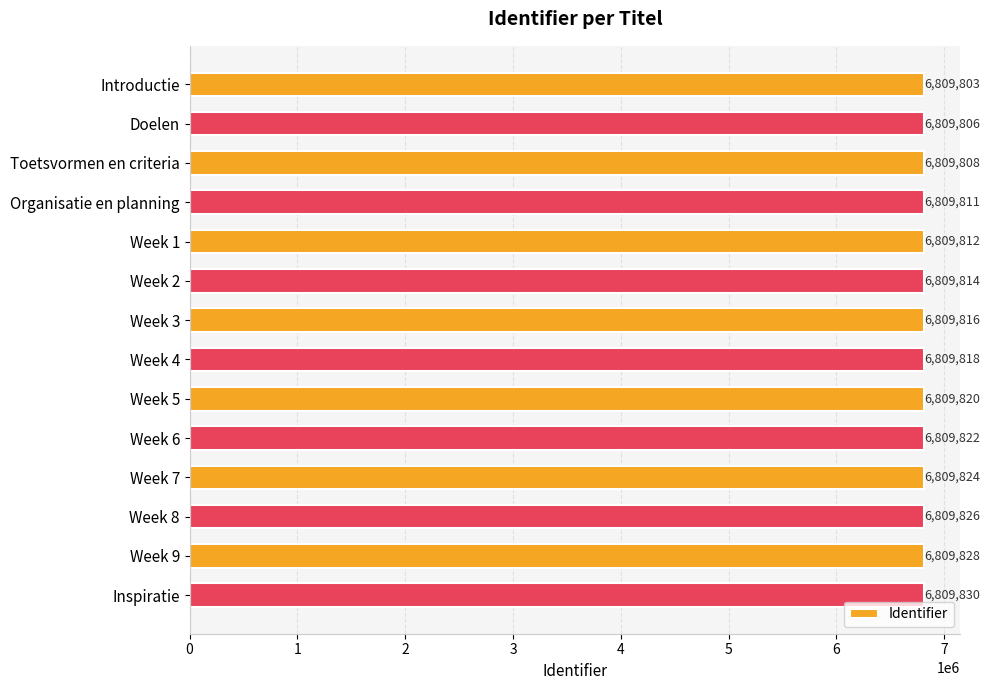

List the labels in order of value, largest first.

Inspiratie, Week 9, Week 8, Week 7, Week 6, Week 5, Week 4, Week 3, Week 2, Week 1, Organisatie en planning, Toetsvormen en criteria, Doelen, Introductie